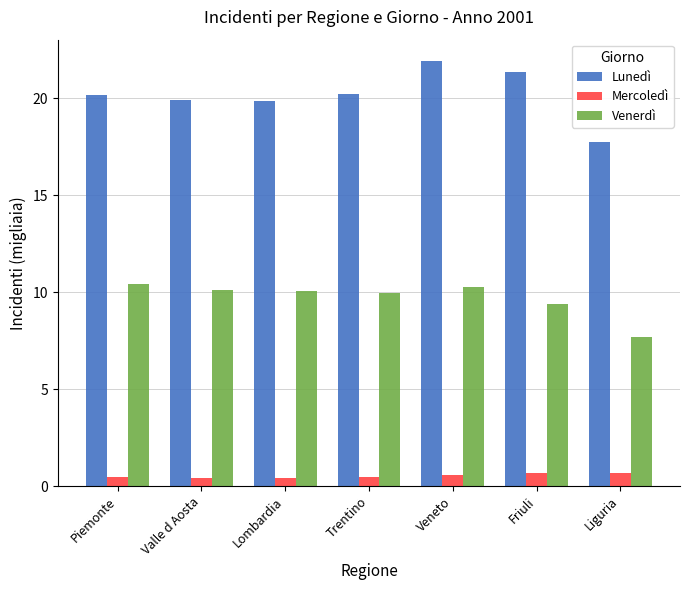

How many groups of bars are there?

7